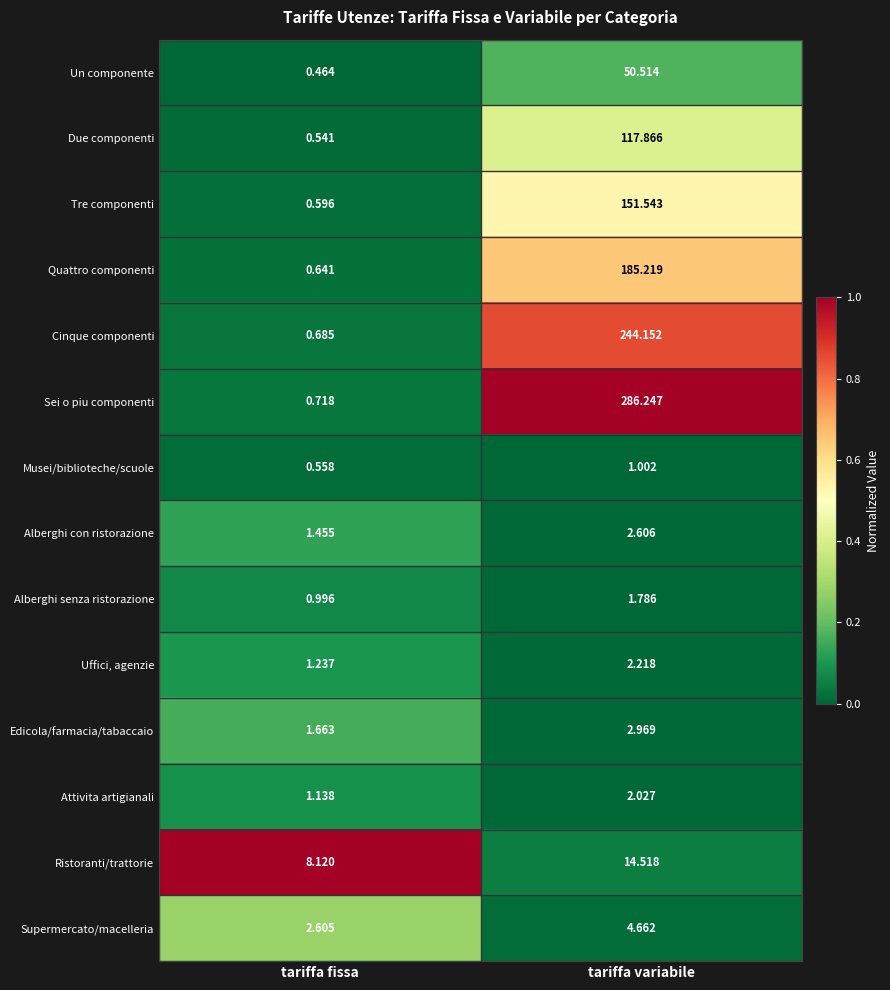

Is the value of Edicola/farmacia/tabaccaio at tariffa fissa greater than the value of Attivita artigianali at tariffa variabile?

No